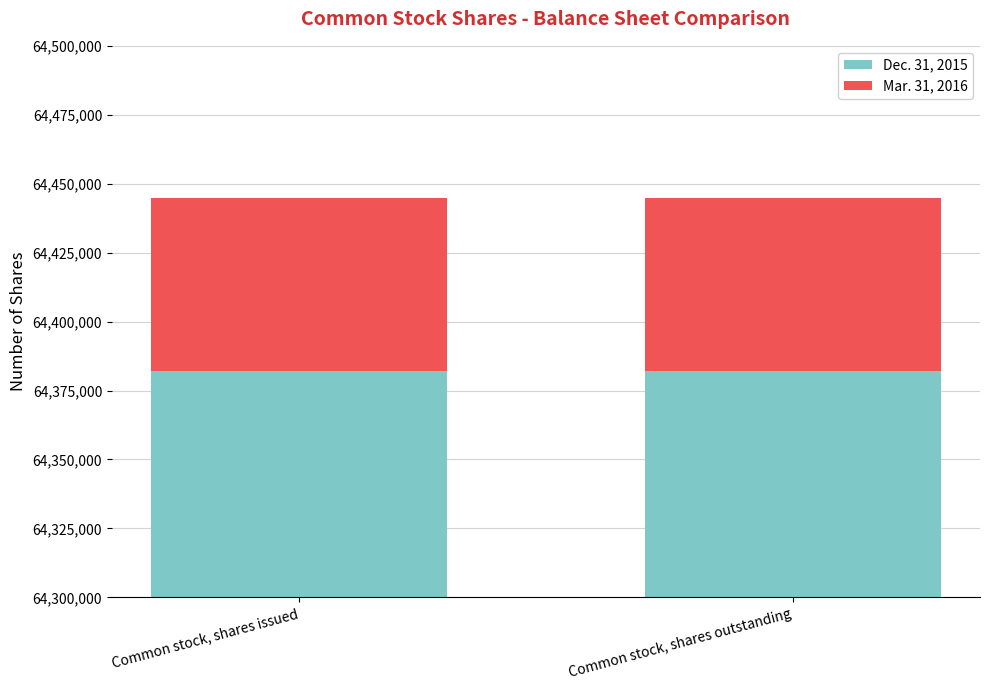

At which category is the sum across all series the highest?

Common stock, shares issued